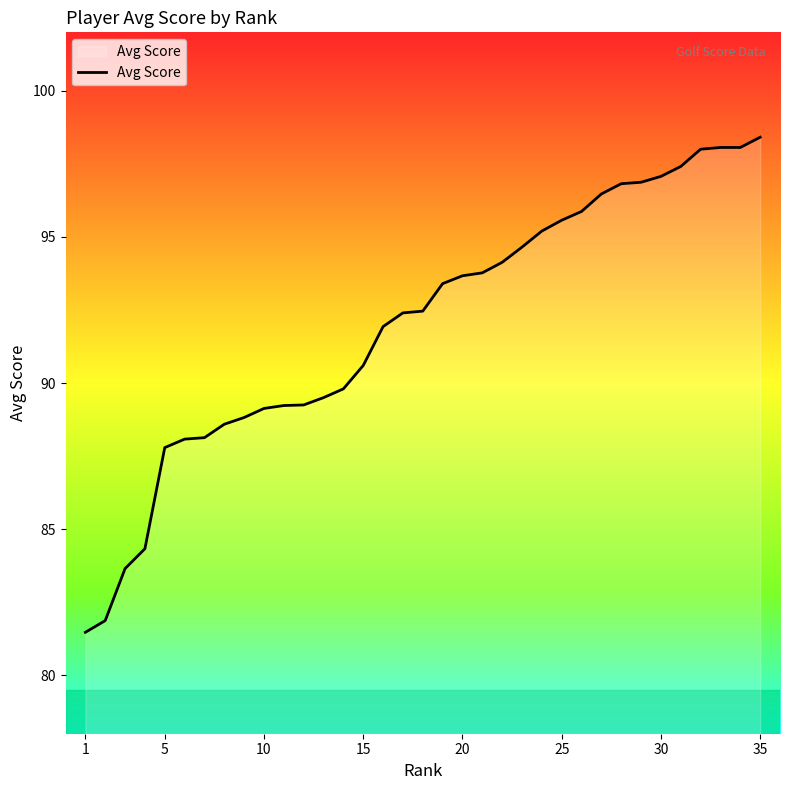

What is the difference between the second highest and minimum values?

16.6